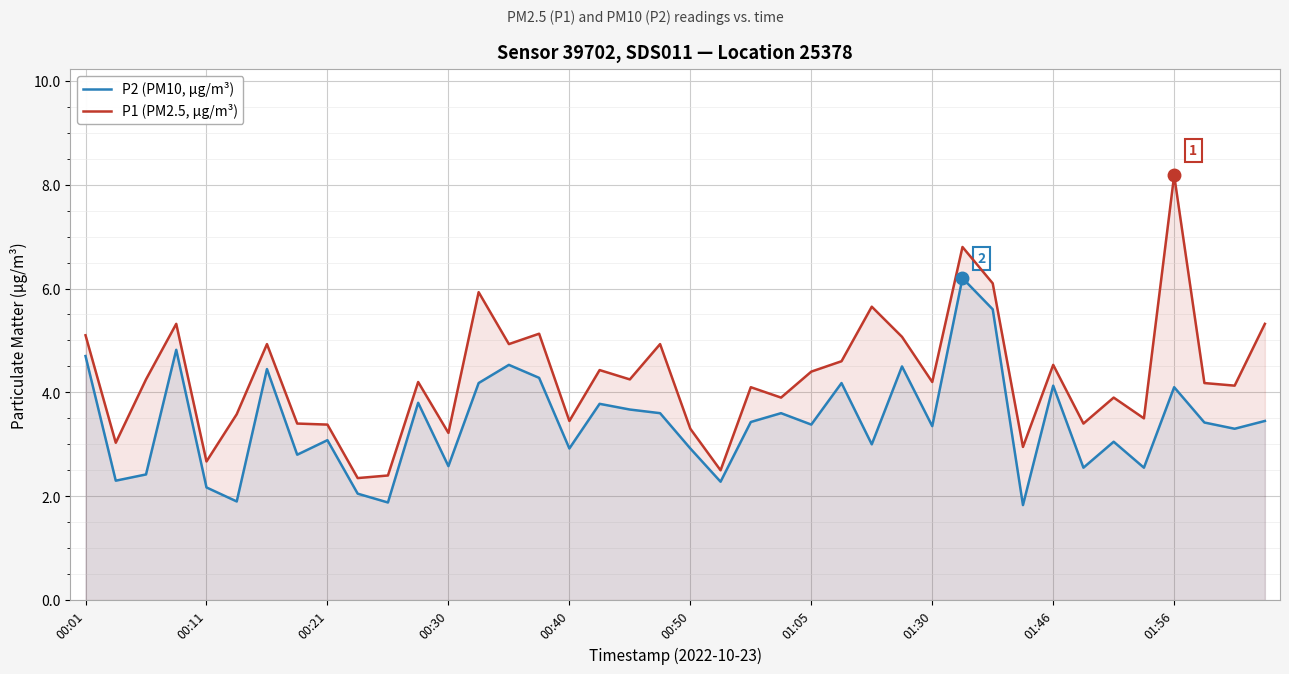

What is the difference between the maximum and minimum values in the P2 (PM10, µg/m³) series?

4.4